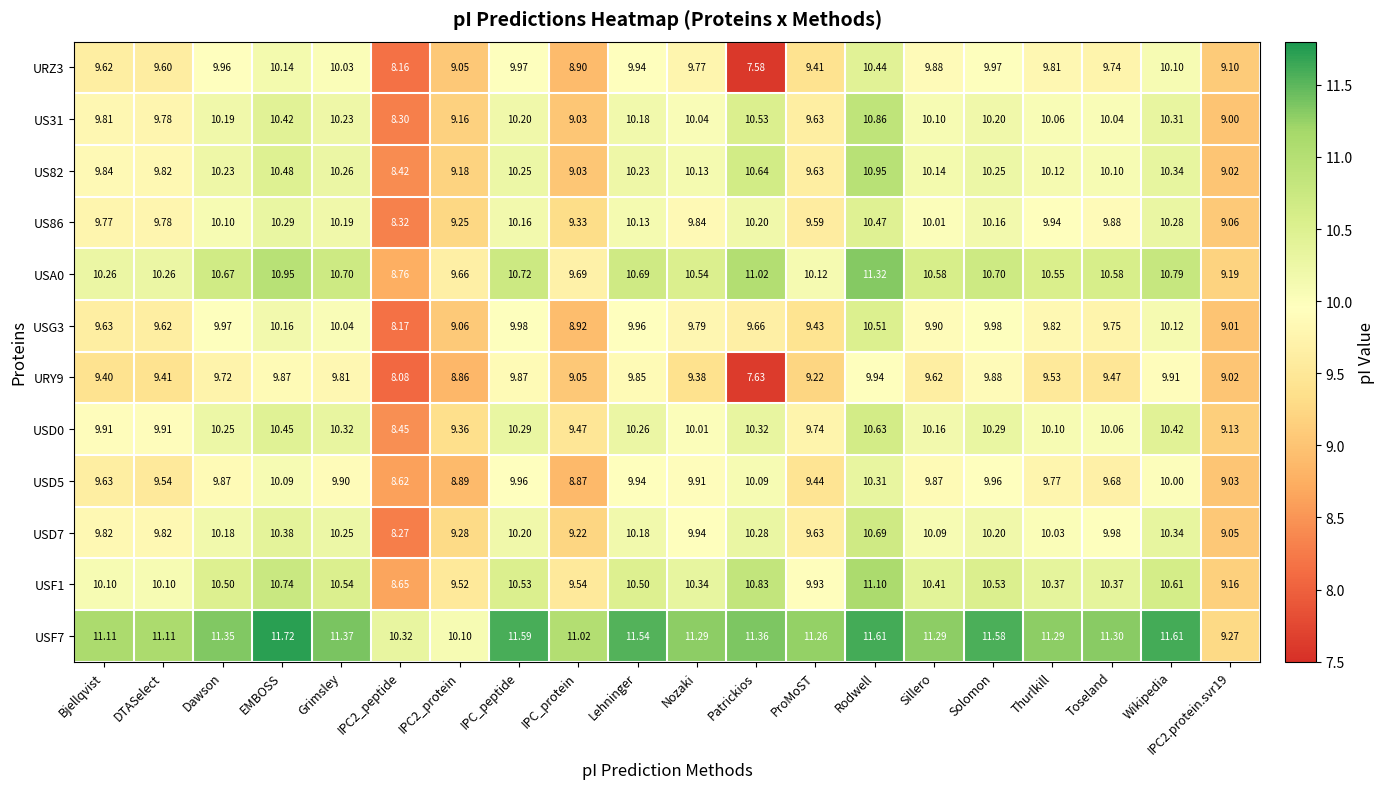

At which category is the sum across all series the highest?

Rodwell